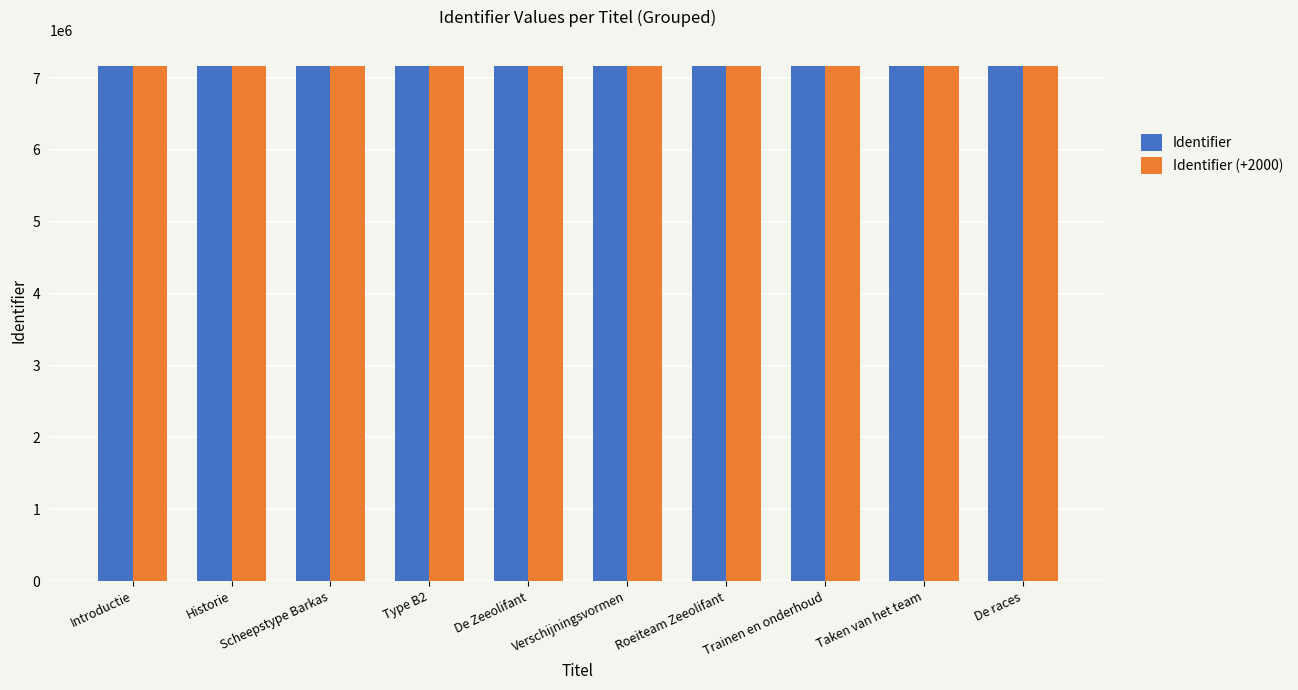

The Identifier (+2000) series shows 7173419 at Taken van het team. True or false?

True